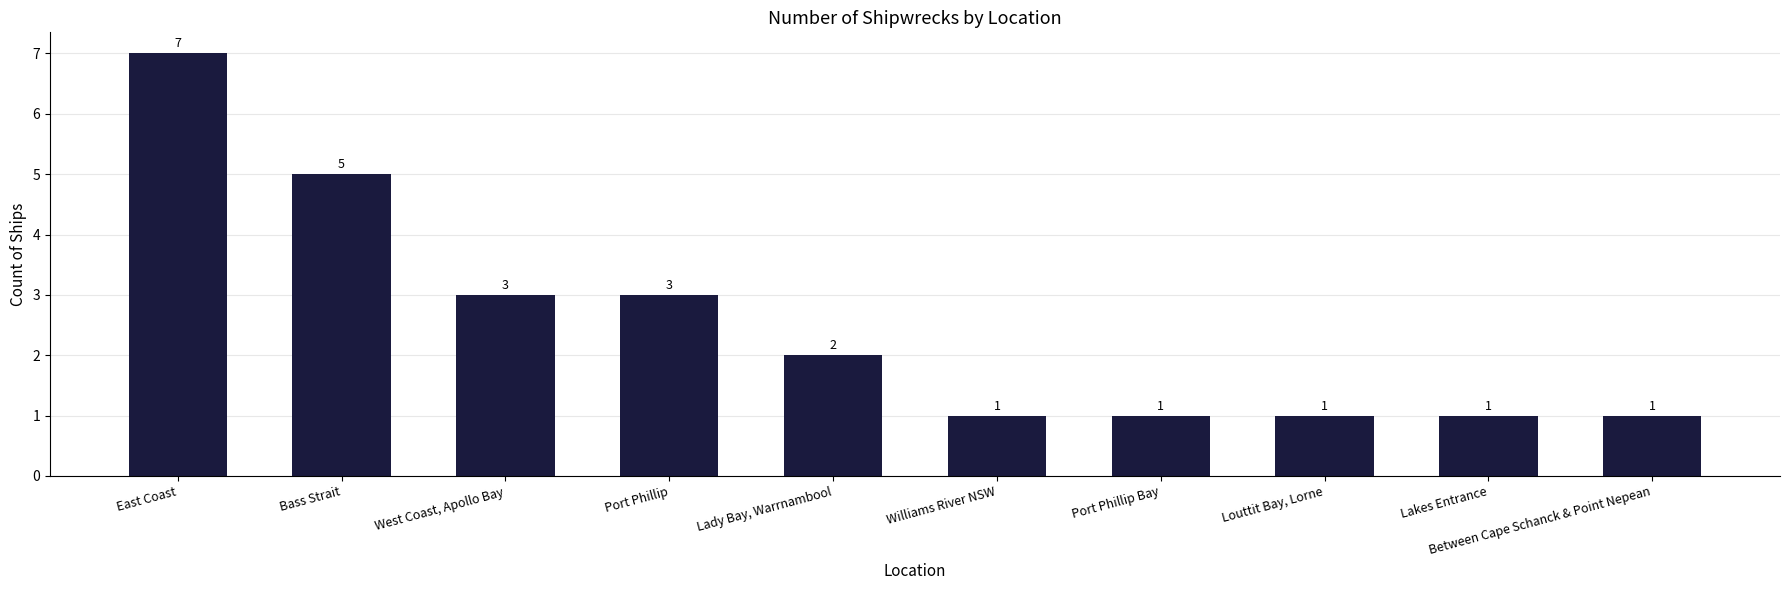

True or false: the data shows 1 at Between Cape Schanck & Point Nepean.

True